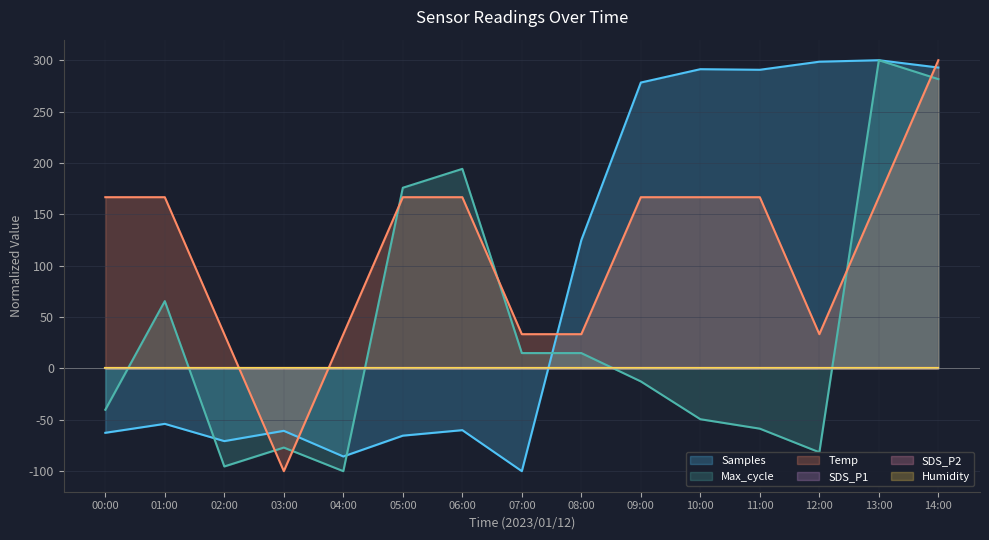

What is the maximum value for Samples?

300.0